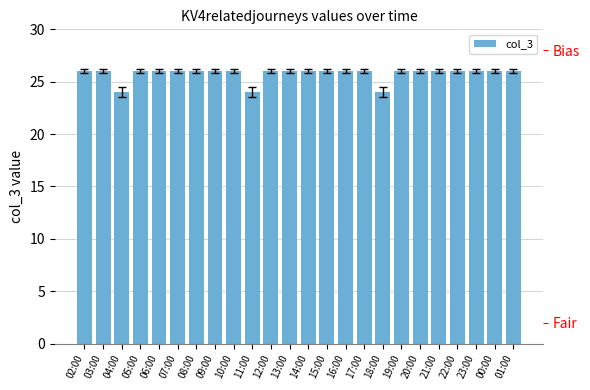

Which label corresponds to the largest value in the chart?

02:00